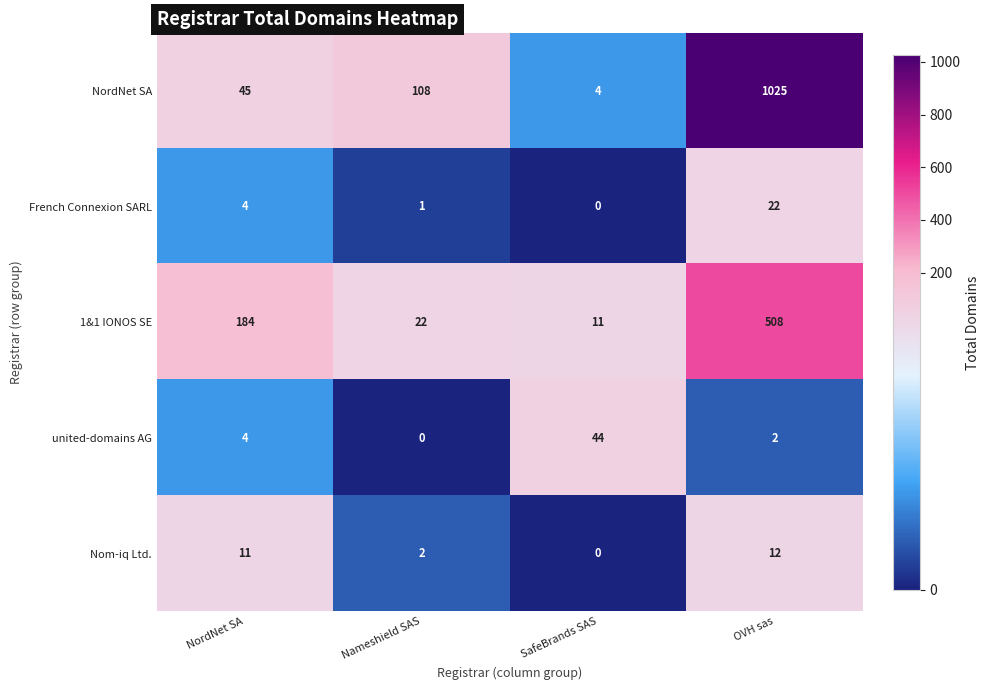

Reading right to left, transcribe all the data shown in this chart.

NordNet SA: OVH sas=1025	SafeBrands SAS=4	Nameshield SAS=108	NordNet SA=45
French Connexion SARL: OVH sas=22	SafeBrands SAS=0	Nameshield SAS=1	NordNet SA=4
1&1 IONOS SE: OVH sas=508	SafeBrands SAS=11	Nameshield SAS=22	NordNet SA=184
united-domains AG: OVH sas=2	SafeBrands SAS=44	Nameshield SAS=0	NordNet SA=4
Nom-iq Ltd.: OVH sas=12	SafeBrands SAS=0	Nameshield SAS=2	NordNet SA=11